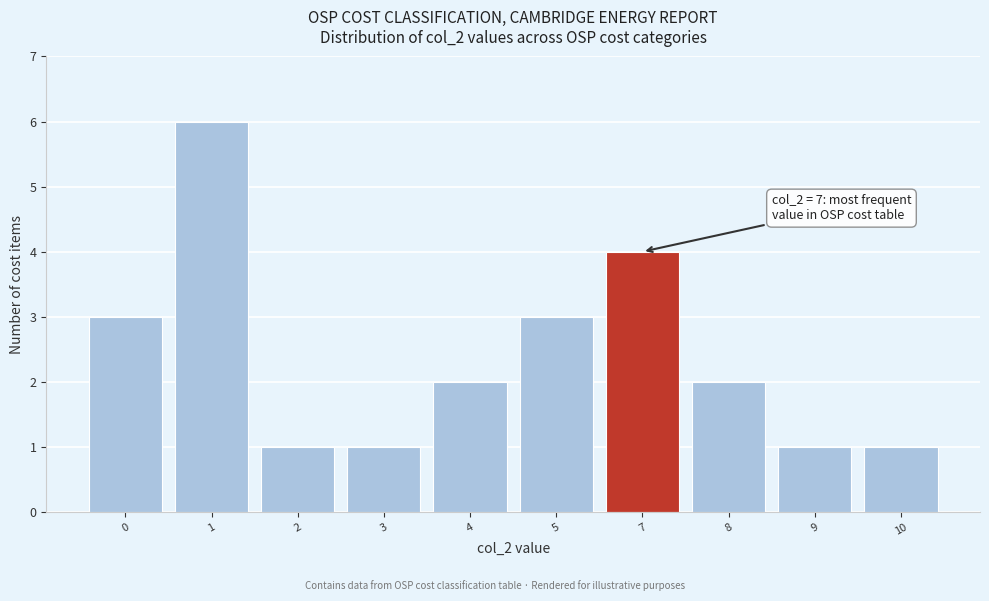

Reading right to left, what are all the values shown in this chart?

1	1	2	4	3	2	1	1	6	3